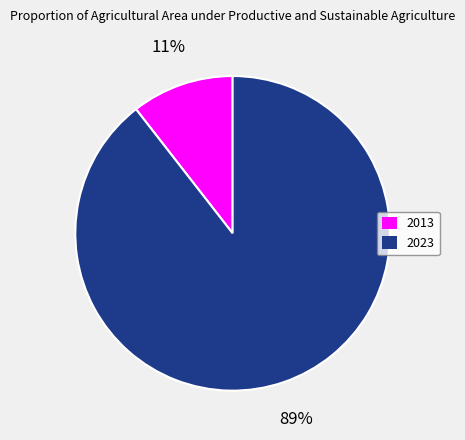

Approximately how many times larger is the value at 2013 compared to 2023?

0.1